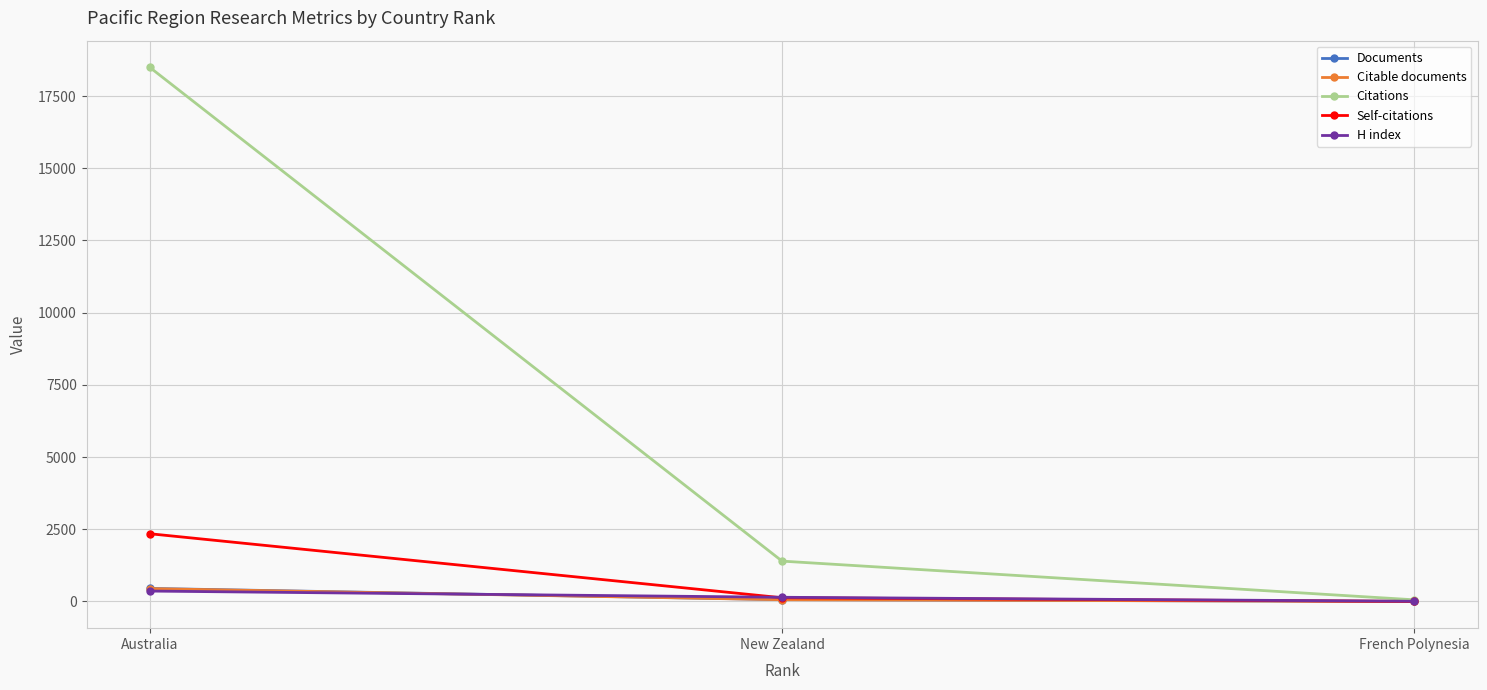

Is it true that Citations equals 57 at French Polynesia?

True